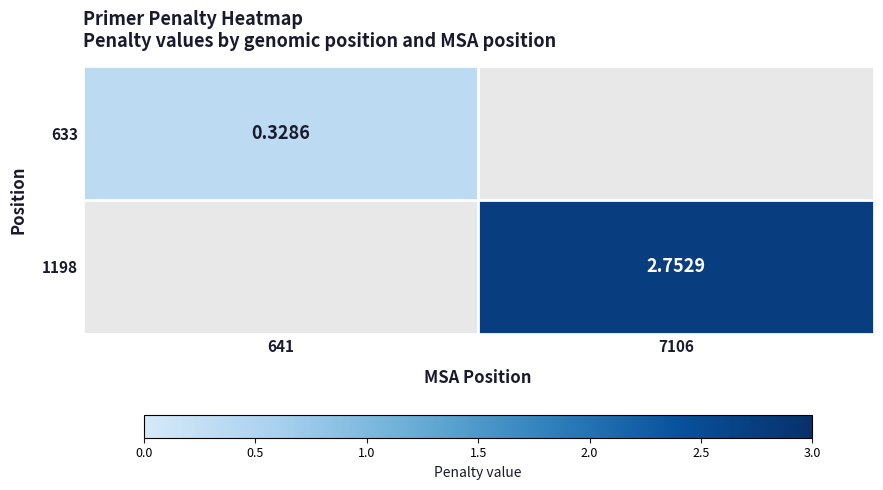

At how many categories does at least one series exceed 0?

2